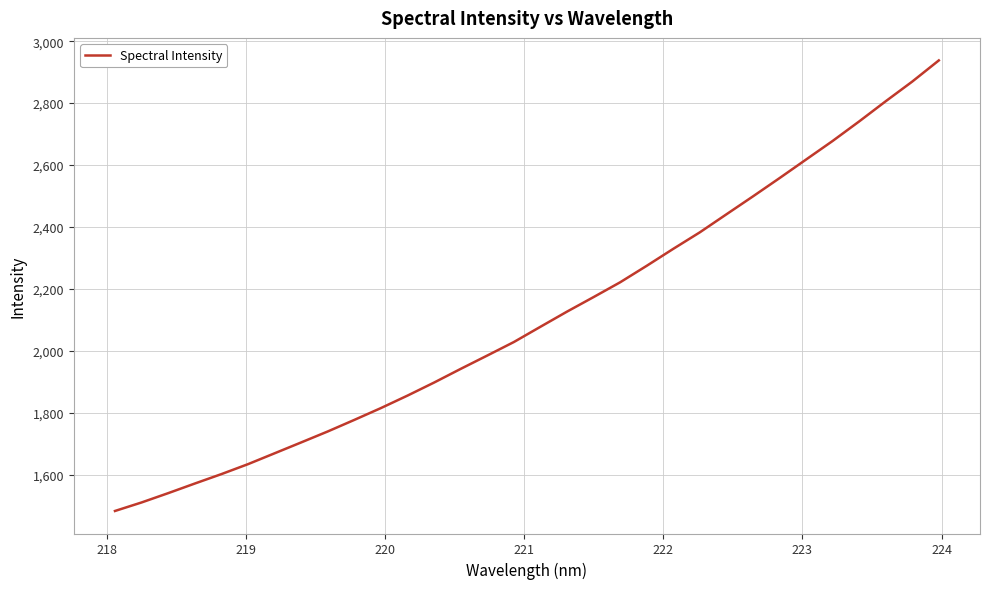

What is the maximum value shown in the chart?

2937.8